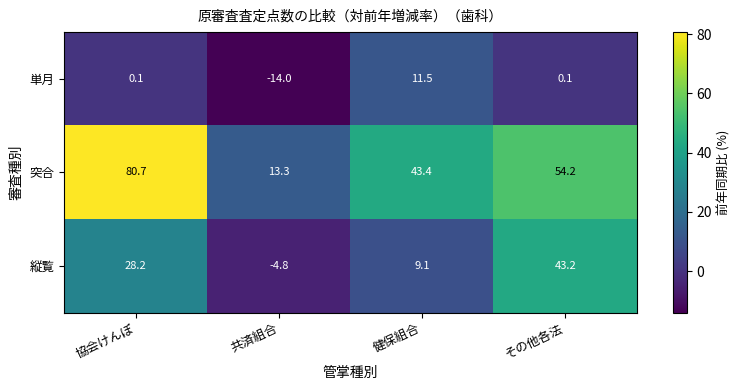

What is the total value across all series at 協会けんぽ?

109.0